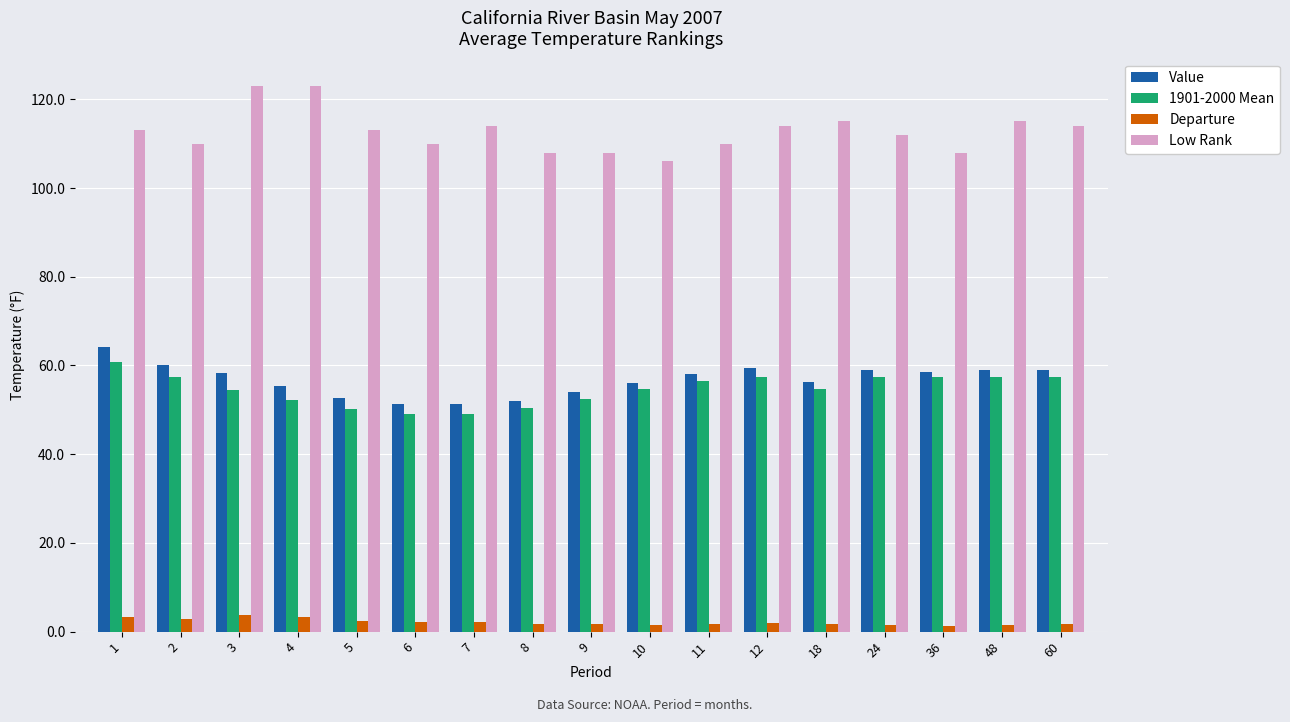

How many groups of bars are there?

17